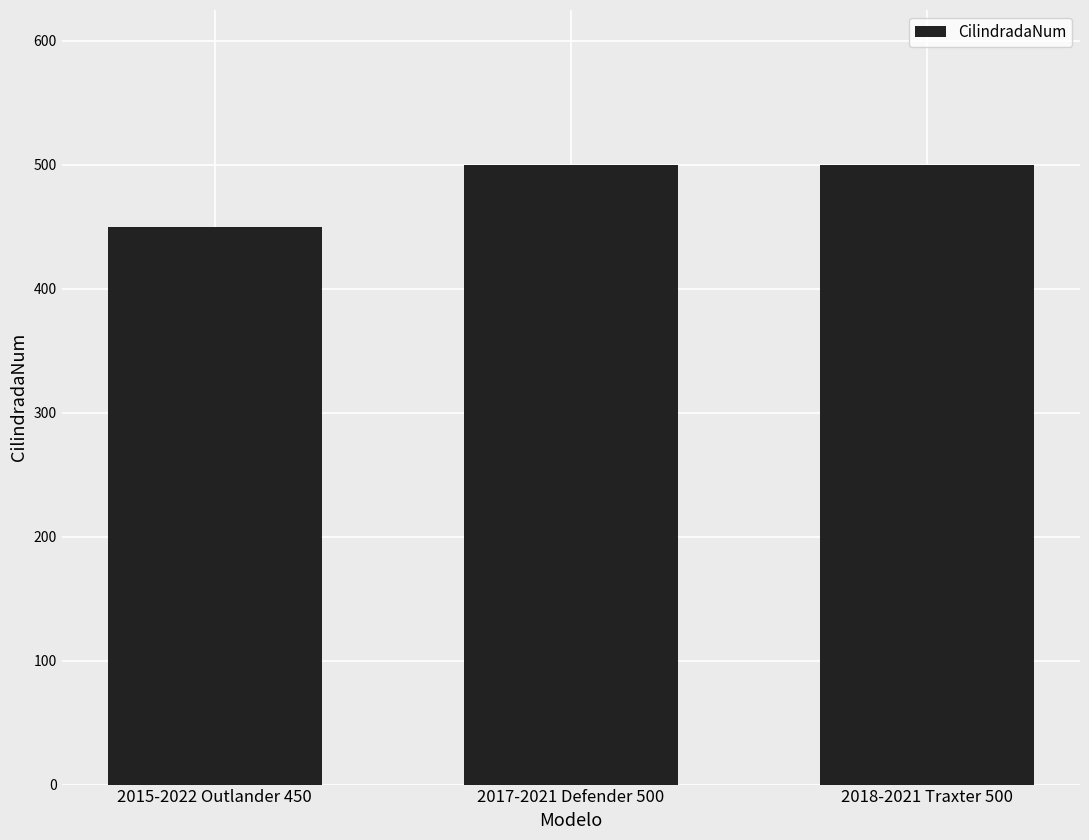

What is the label of the 2nd bar from the right?

2017-2021 Defender 500